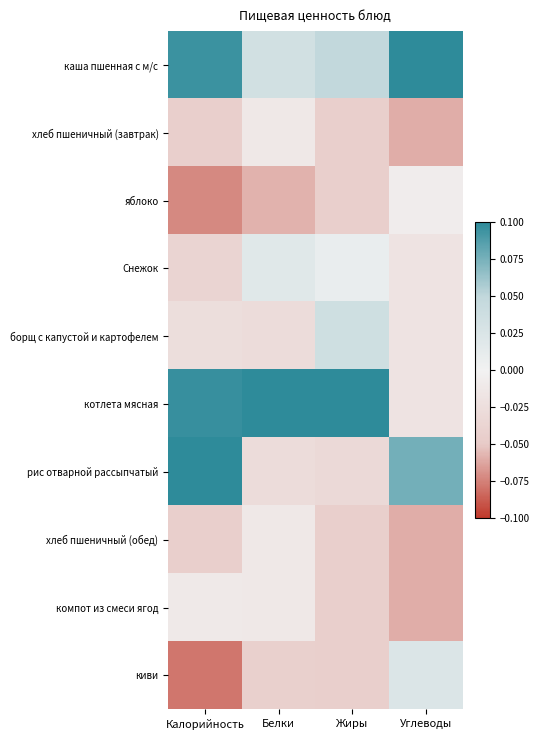

Between Белки and Калорийность, which is larger?

Калорийность